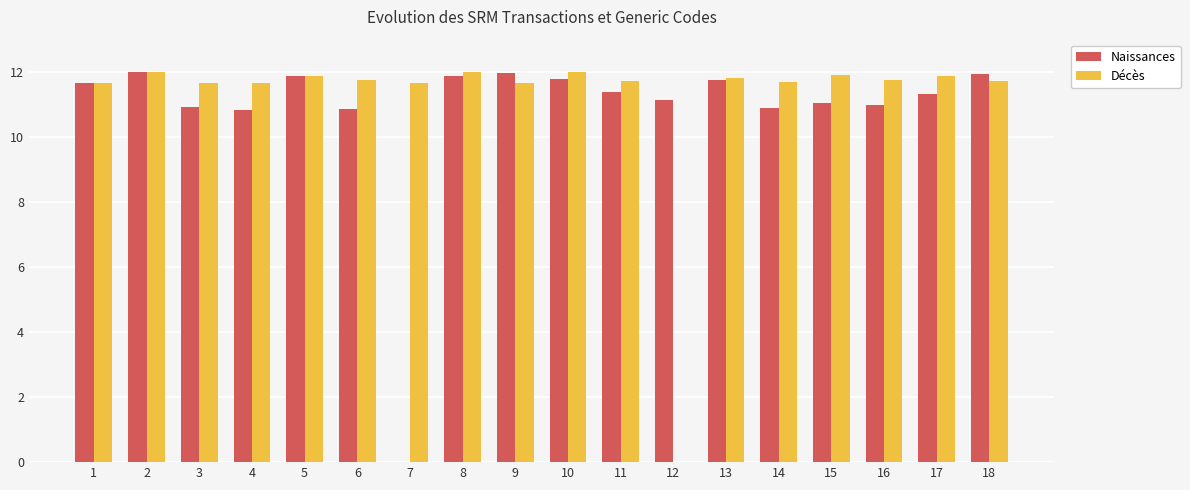

The Naissances series shows 19.9 at 8. True or false?

False